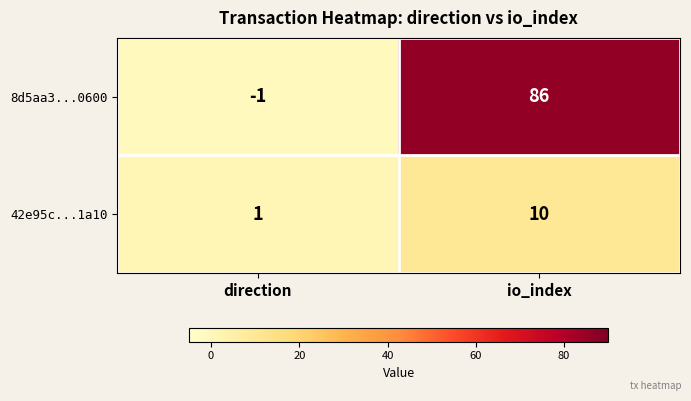

What is the sum of the 42e95c...1a10 values at io_index and direction?

11